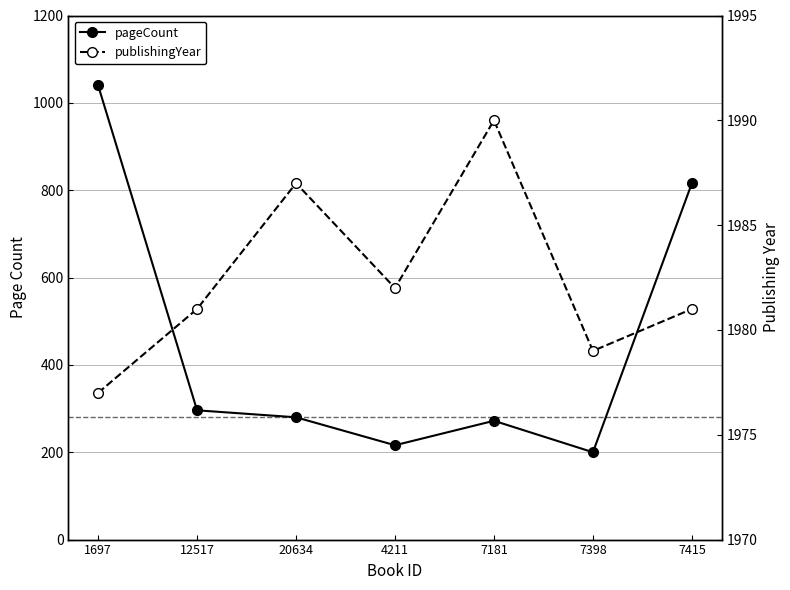

True or false: pageCount has a value of 197 at 12517.

False